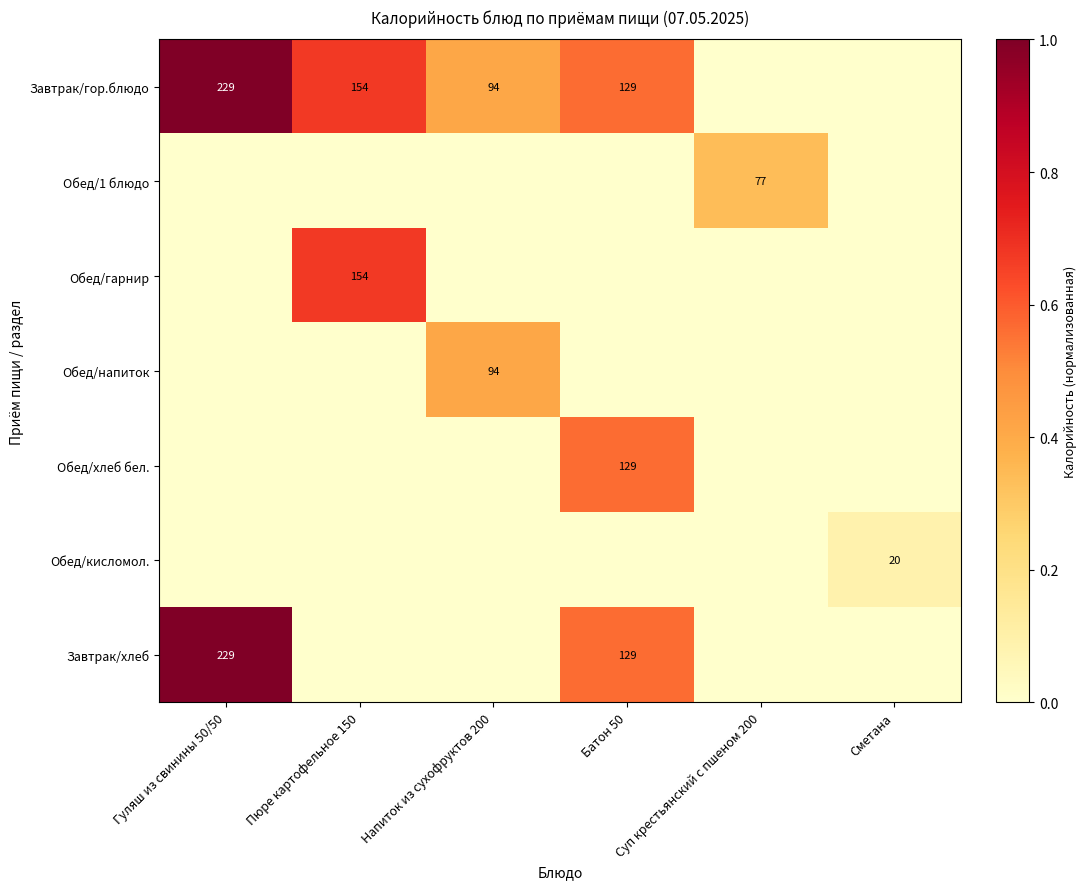

True or false: Завтрак/гор.блюдо has a value of 229 at Гуляш из свинины 50/50.

True